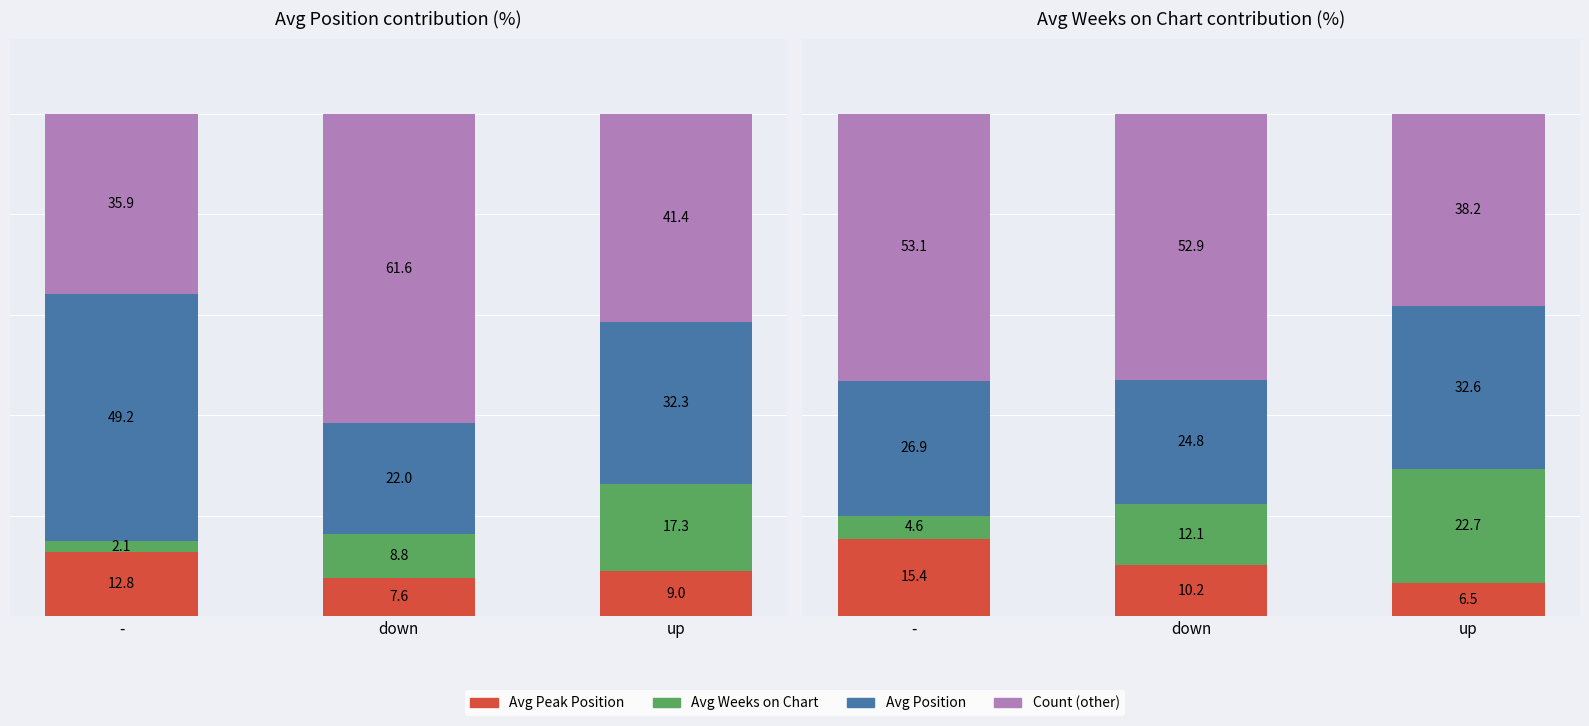

At down, list the series in order from largest to smallest.

Count (other), Avg Position, Avg Weeks on Chart, Avg Peak Position